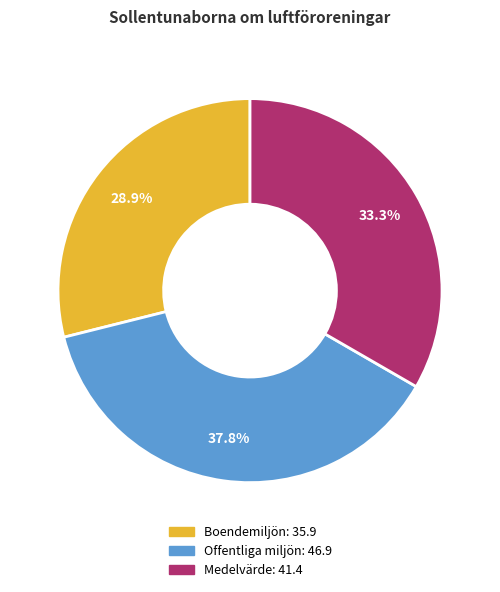

To the nearest percent, what is the average slice percentage?

33%